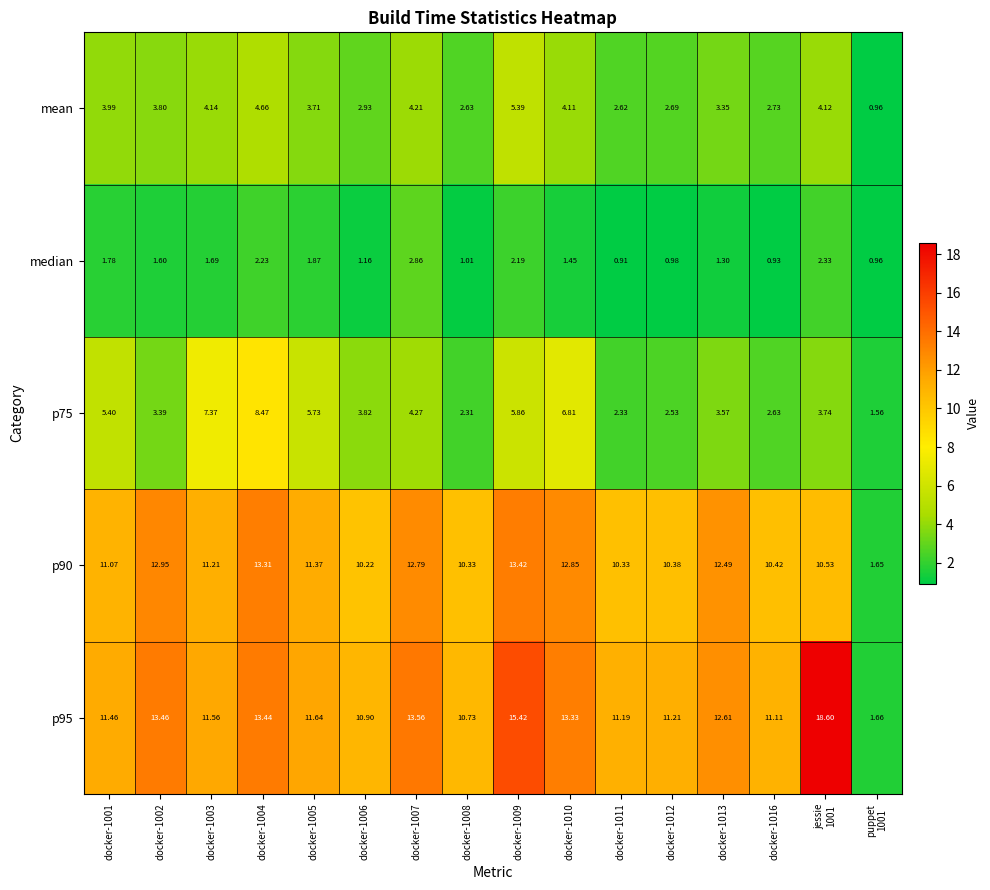

List the series in order of their peak value, lowest first.

median, mean, p75, p90, p95